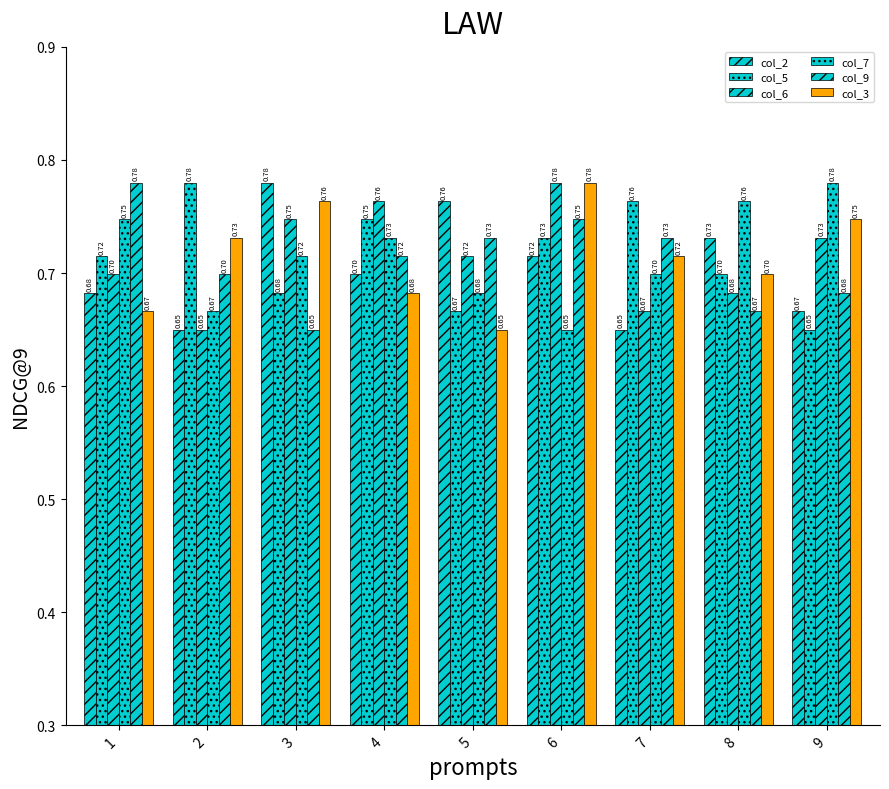

What is the sum of all col_3 values?

6.4